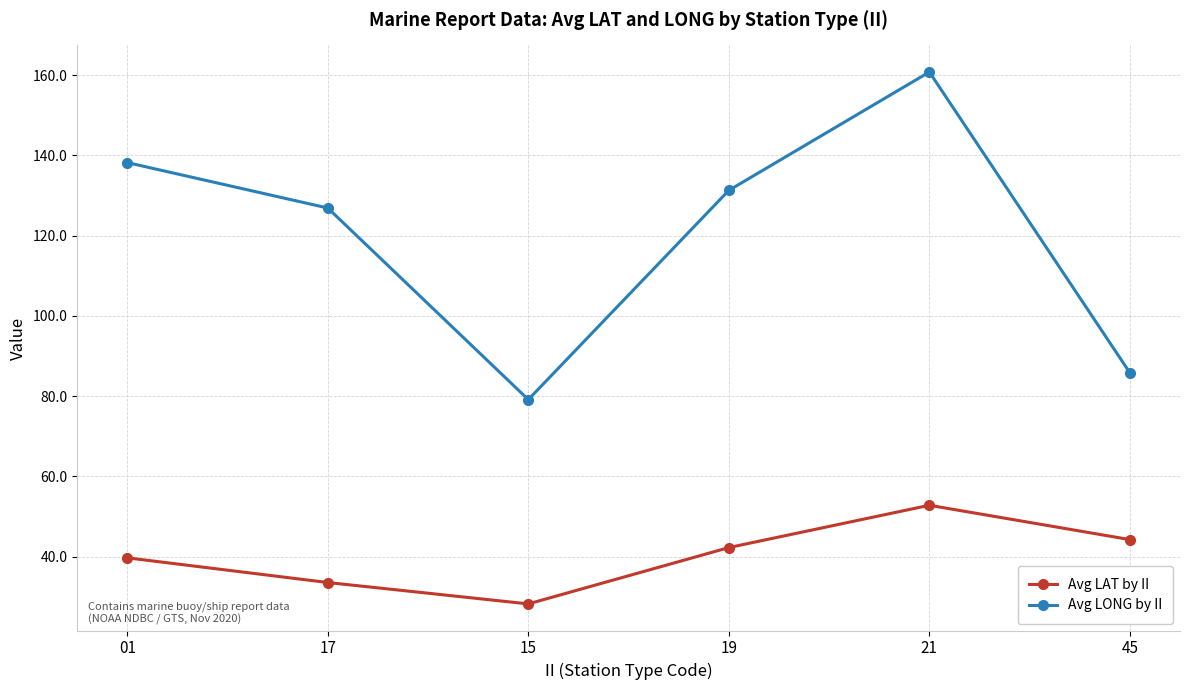

What is the difference between the highest and lowest values at 17?

93.3